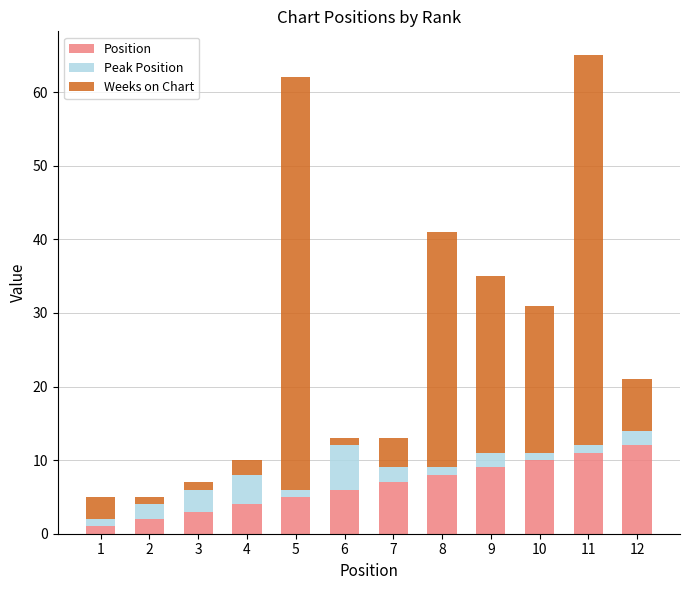

What are all the series names shown in the legend?

Position, Peak Position, Weeks on Chart